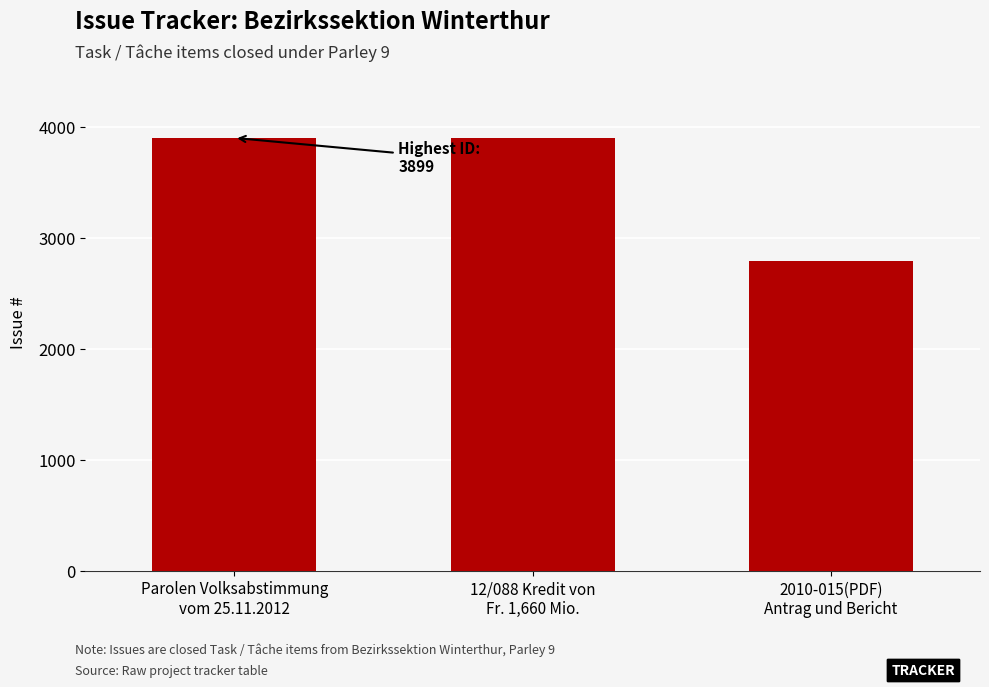

Between 12/088 Kredit von
Fr. 1,660 Mio. and 2010-015(PDF)
Antrag und Bericht, which is larger?

12/088 Kredit von
Fr. 1,660 Mio.